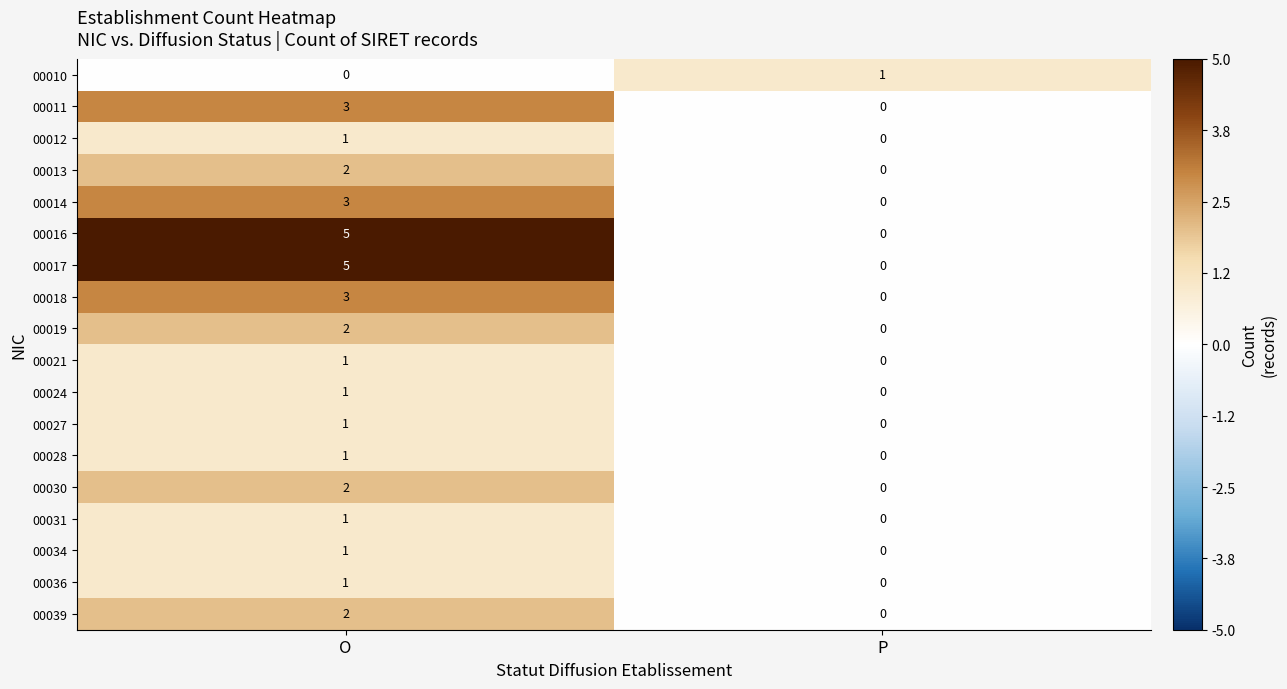

How many values in 00027 are above zero?

1